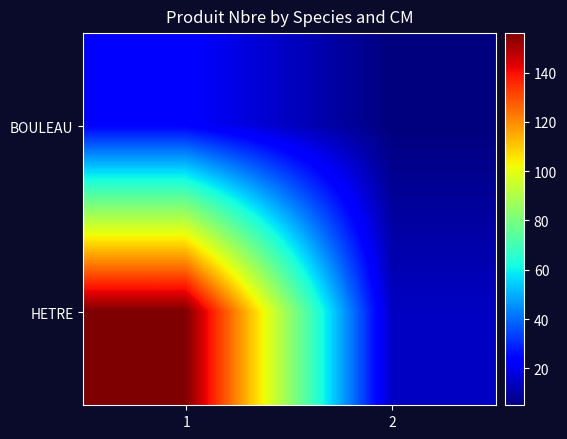

Which series has the widest spread of values?

HETRE